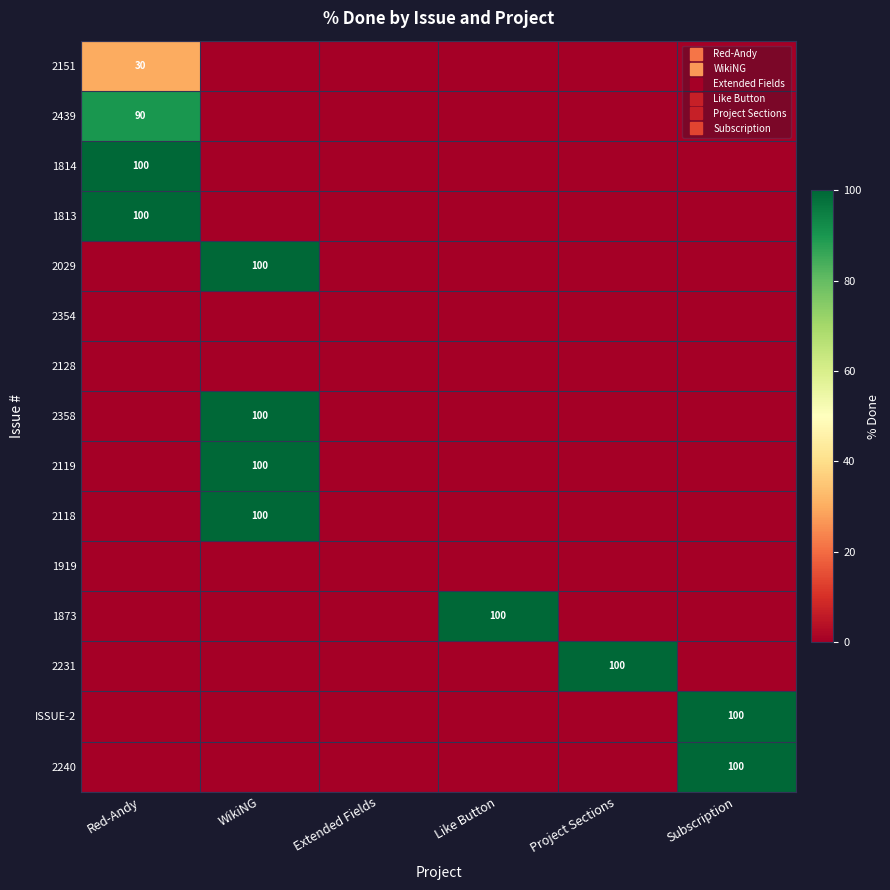

True or false: 2439 has a value of 0 at Like Button.

True